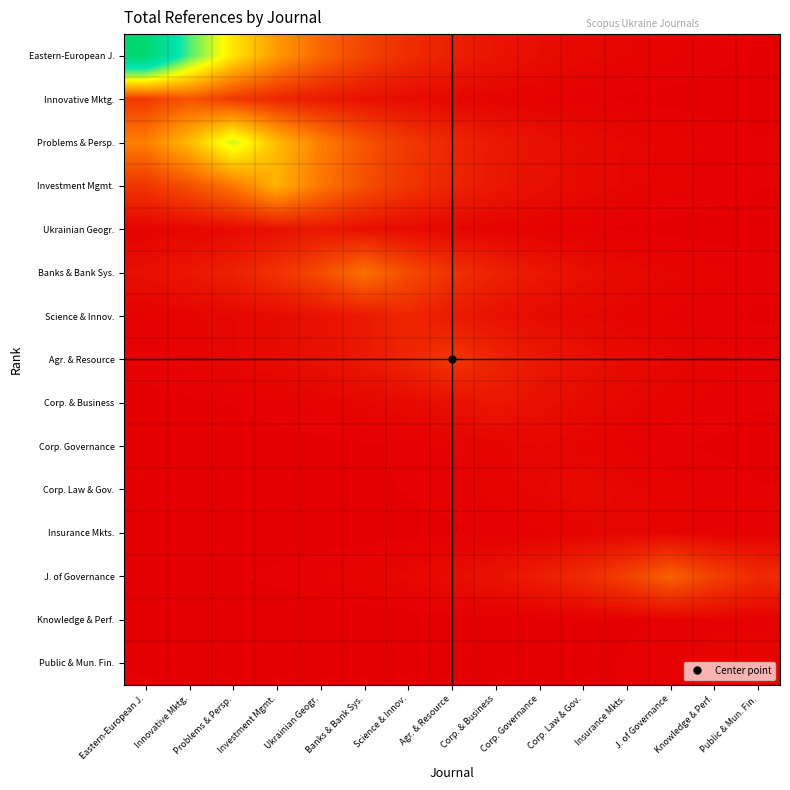

Which series changed the most between Eastern-European J. and Investment Mgmt.?

Eastern-European J.